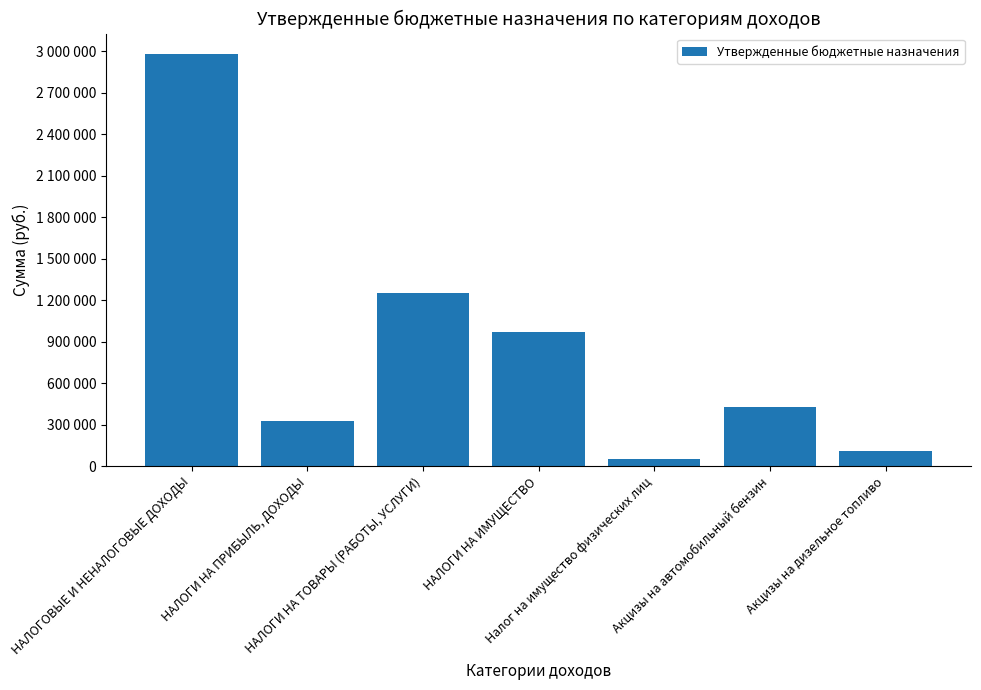

At which category does the chart reach its peak across all series?

НАЛОГОВЫЕ И НЕНАЛОГОВЫЕ ДОХОДЫ